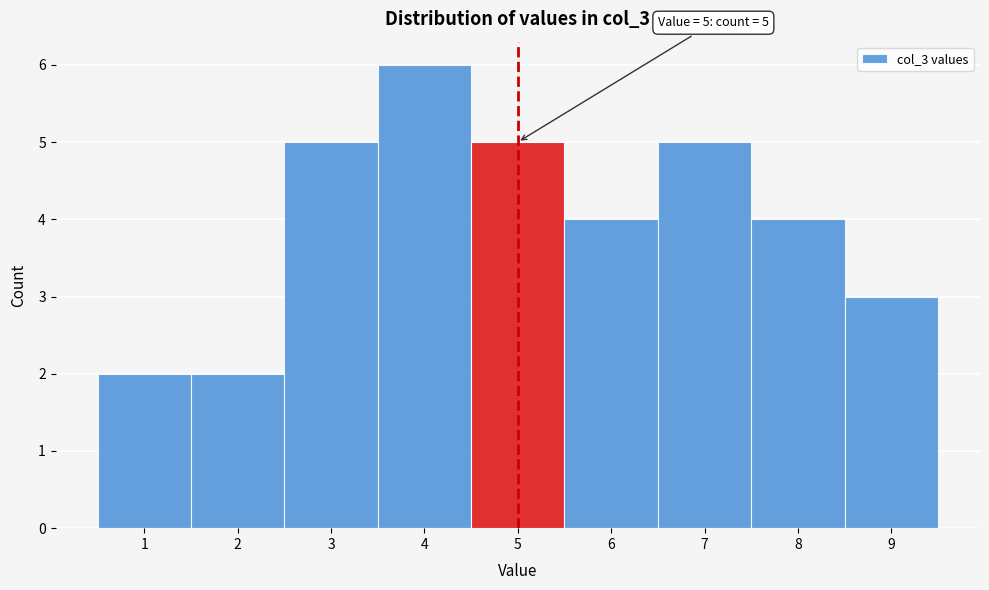

Which range on the x-axis has the tallest bar?

3.5 to 4.5